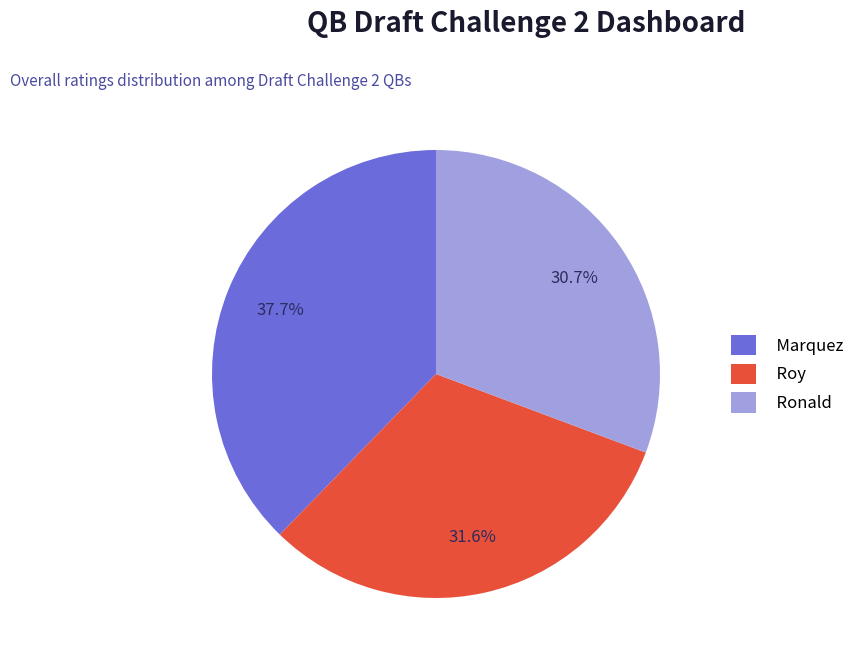

Is there any slice that represents more than half of the pie?

No